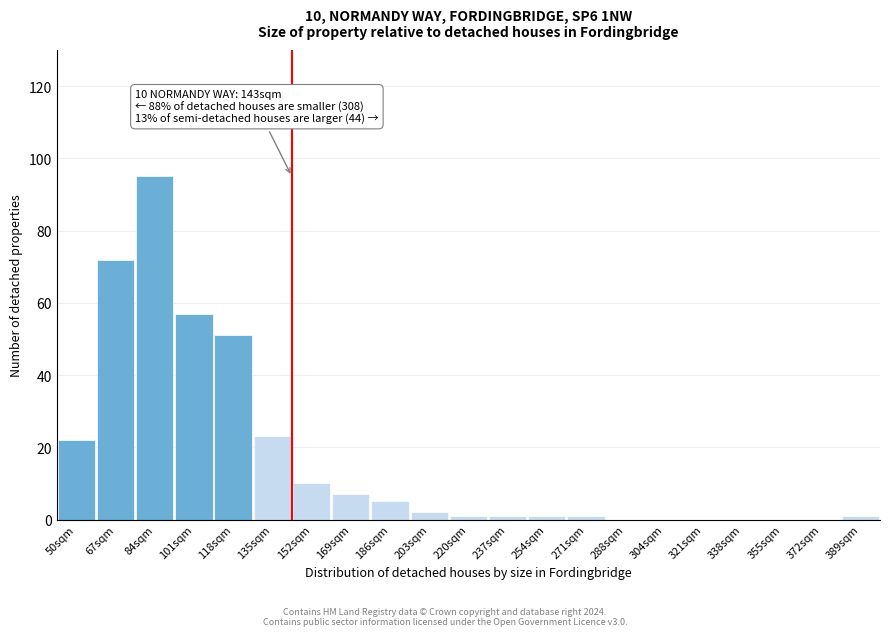

Reading left to right, extract all data points from this chart.

50sqm=22	67sqm=72	84sqm=95	101sqm=57	118sqm=51	135sqm=23	152sqm=10	169sqm=7	186sqm=5	203sqm=2	220sqm=1	237sqm=1	254sqm=1	271sqm=1	288sqm=0	304sqm=0	321sqm=0	338sqm=0	355sqm=0	372sqm=0	389sqm=1